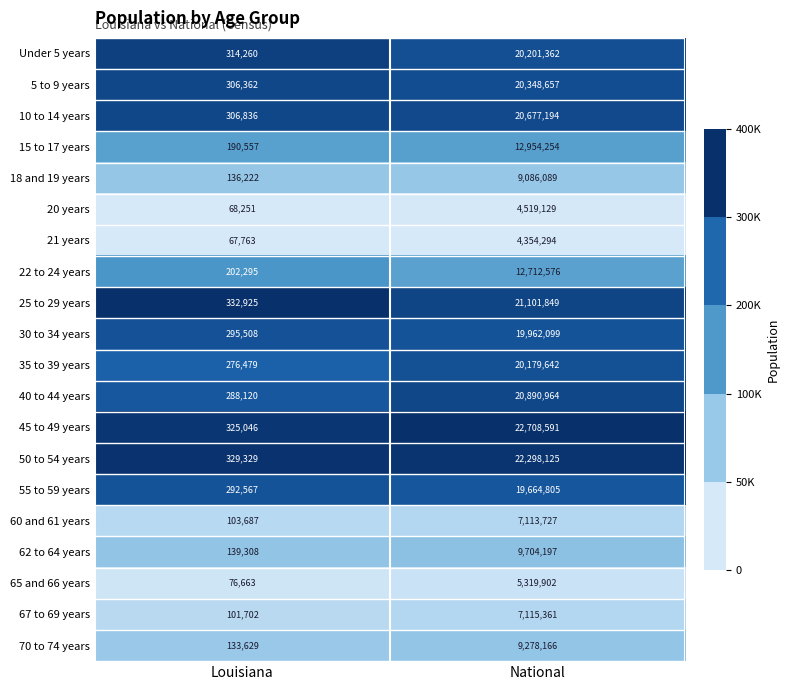

The 20 years series shows 7837548 at National. True or false?

False